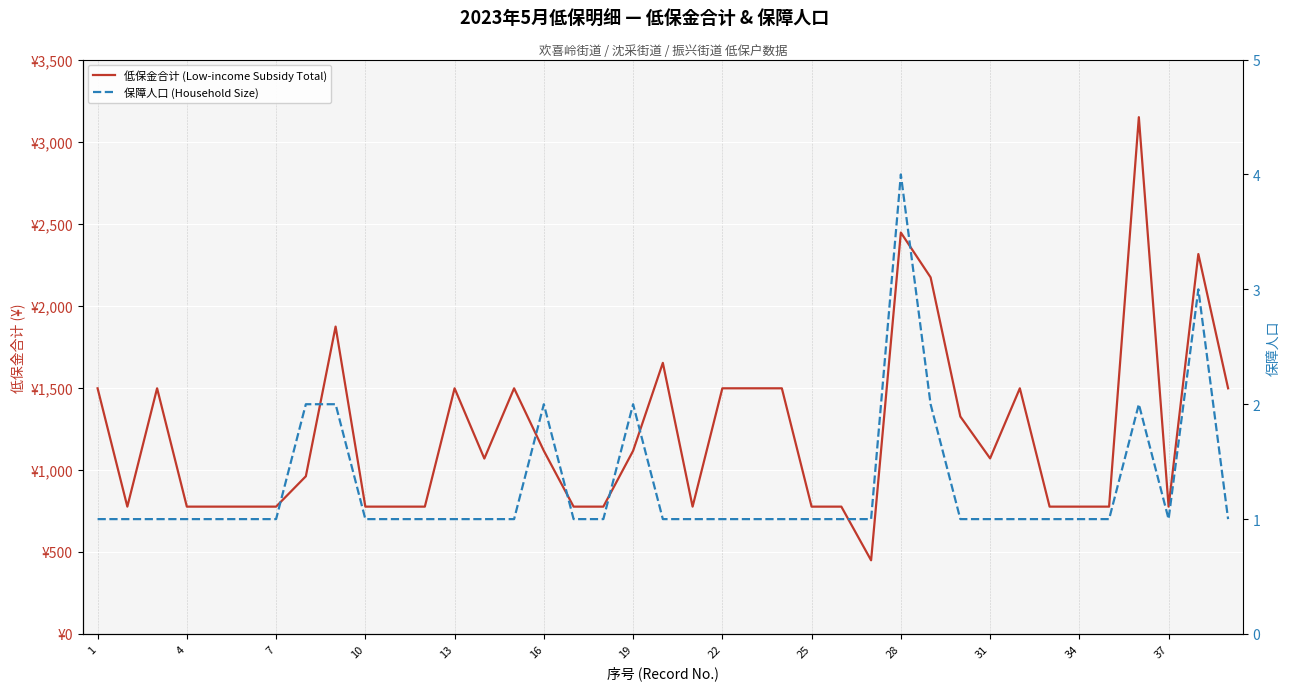

Which has a higher value, 29 or 34?

29